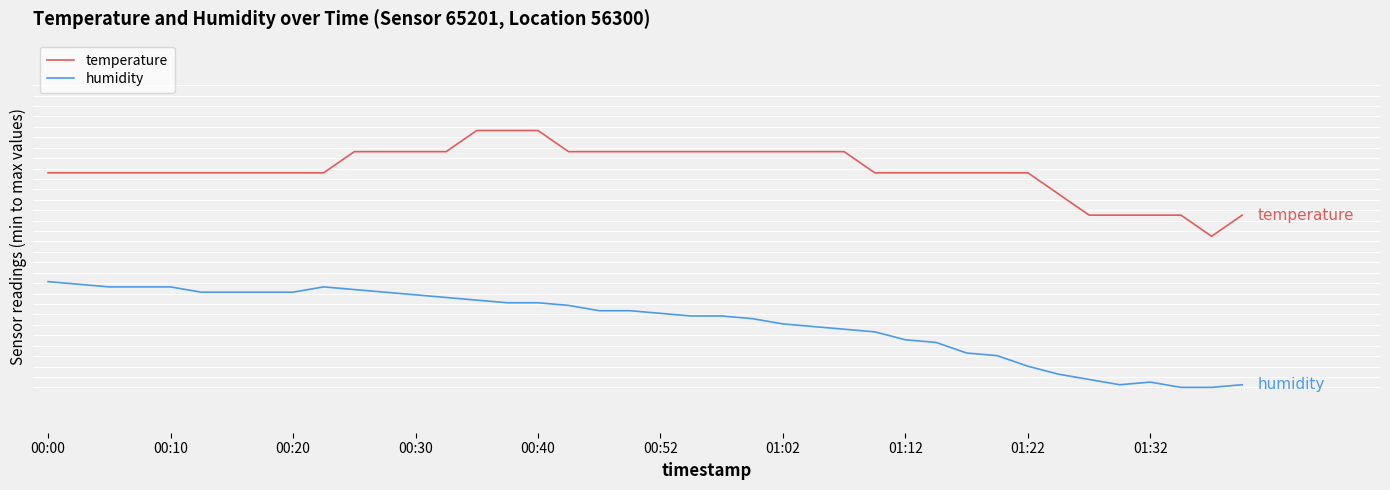

Which series has the widest spread of values?

temperature